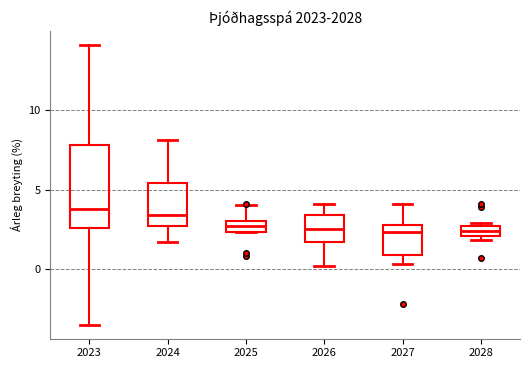

Which box is the tallest, from its lower edge to its upper edge?

2023